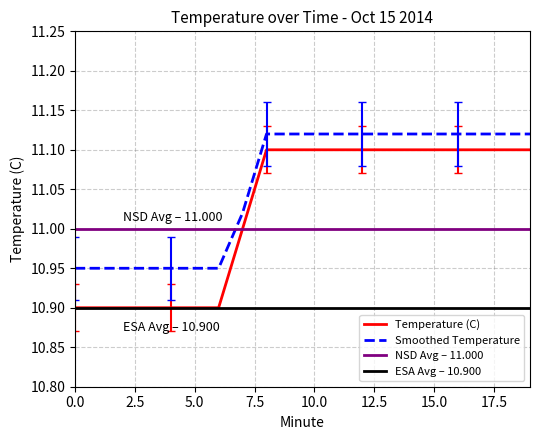

Read the value at 17.

11.1